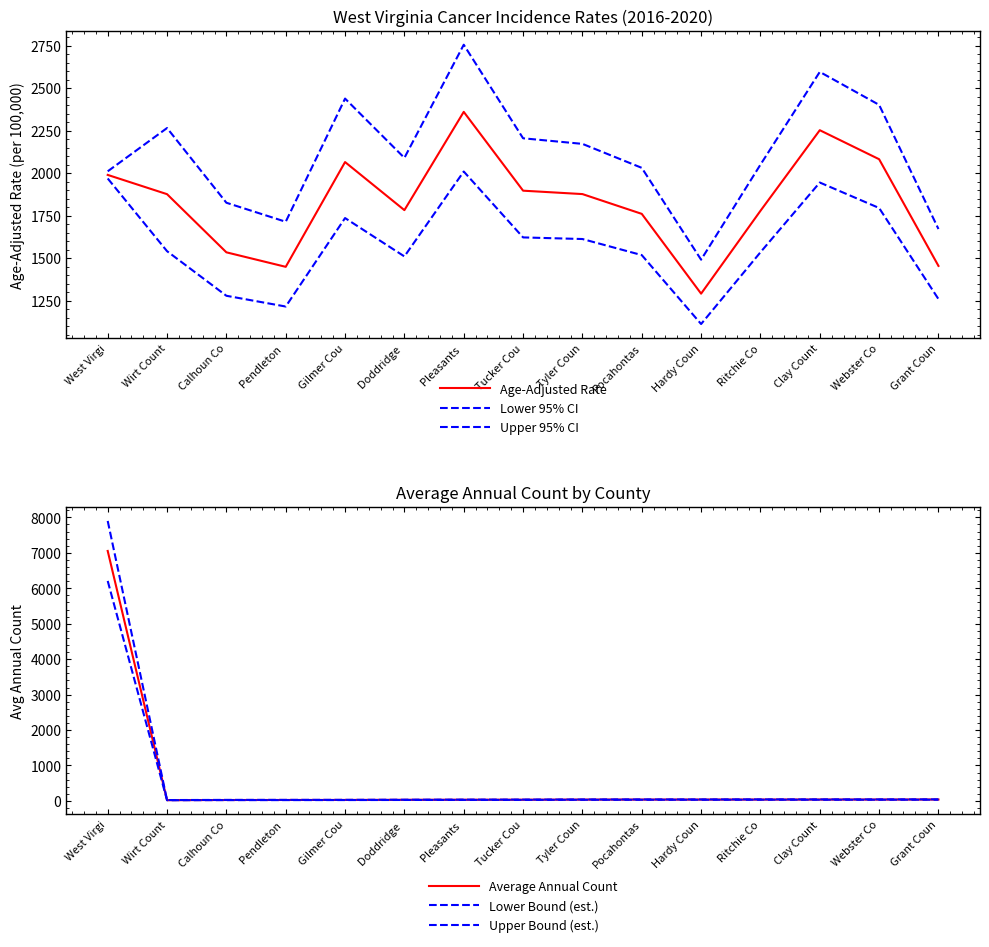

Where does the Upper 95% CI series first go above 2089?

Wirt Count